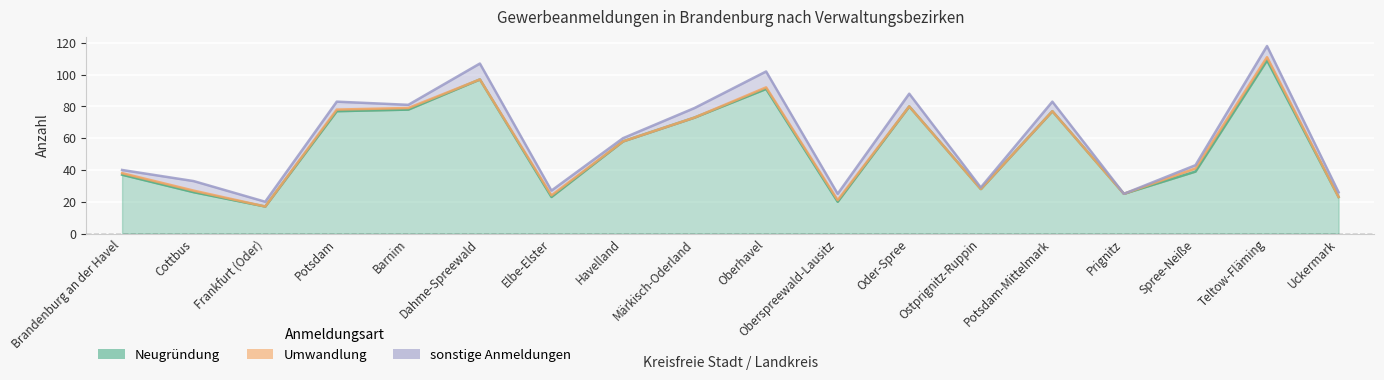

What are all the series names shown in the legend?

Neugründung, Umwandlung, sonstige Anmeldungen